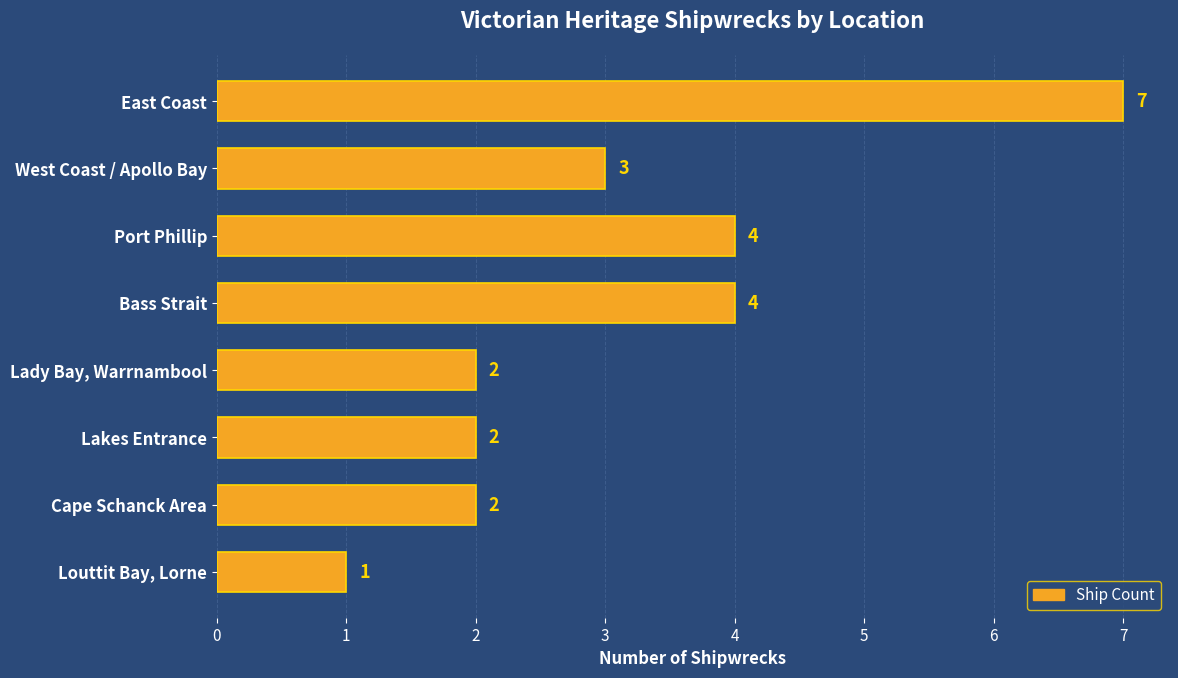

Is it true that the value at Port Phillip is 4?

True